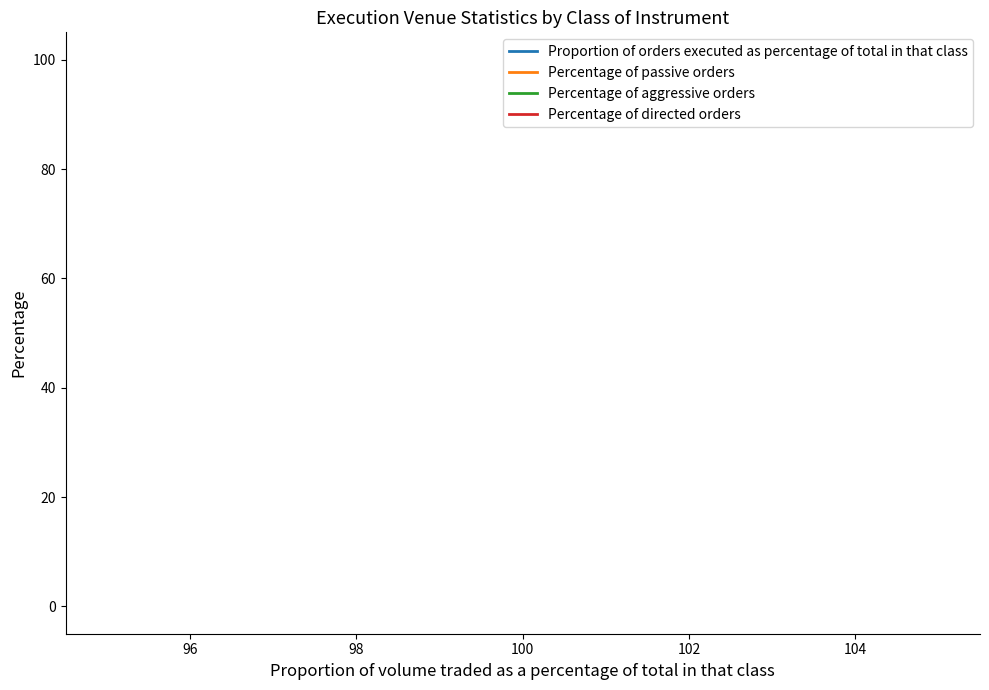

The Percentage of aggressive orders series shows 0 at 100. True or false?

True